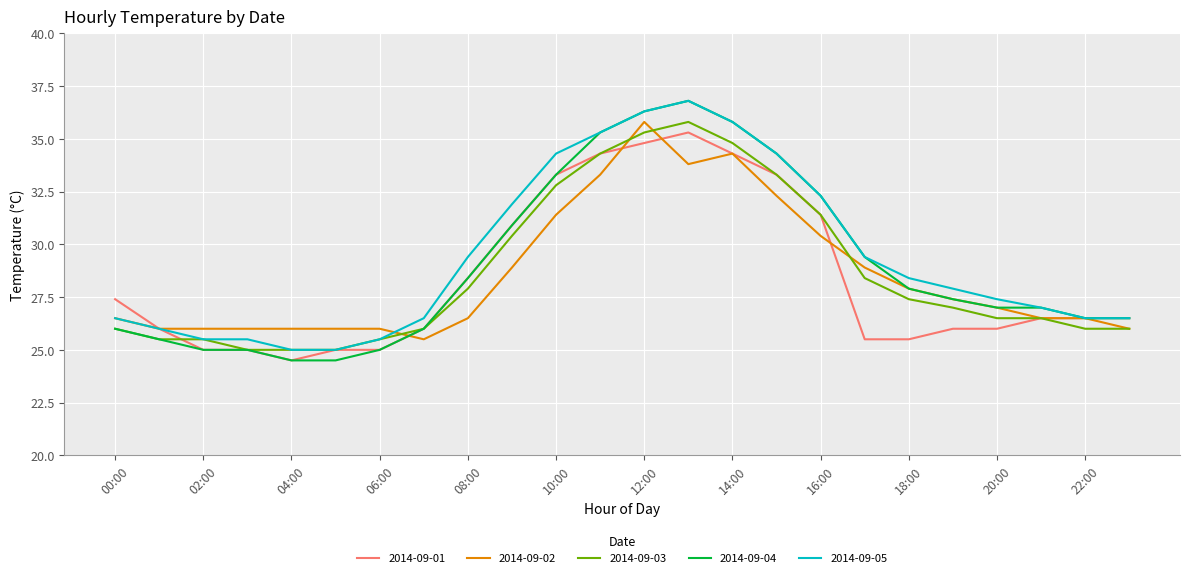

What is the maximum value shown in the chart?

36.8